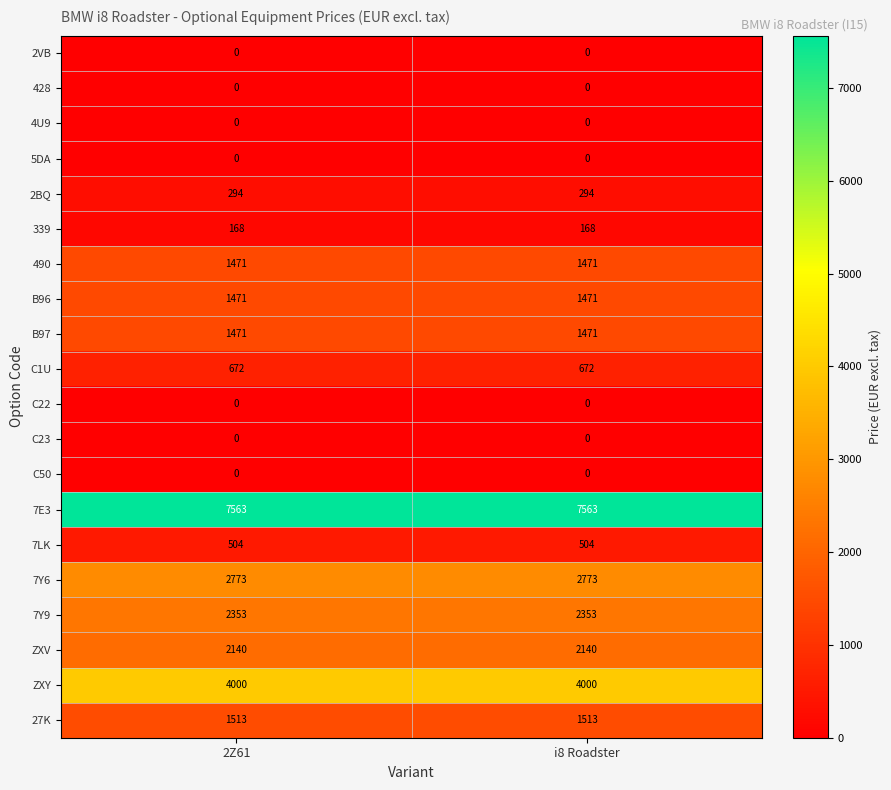

Is it true that B97 equals 636 at 2Z61?

False